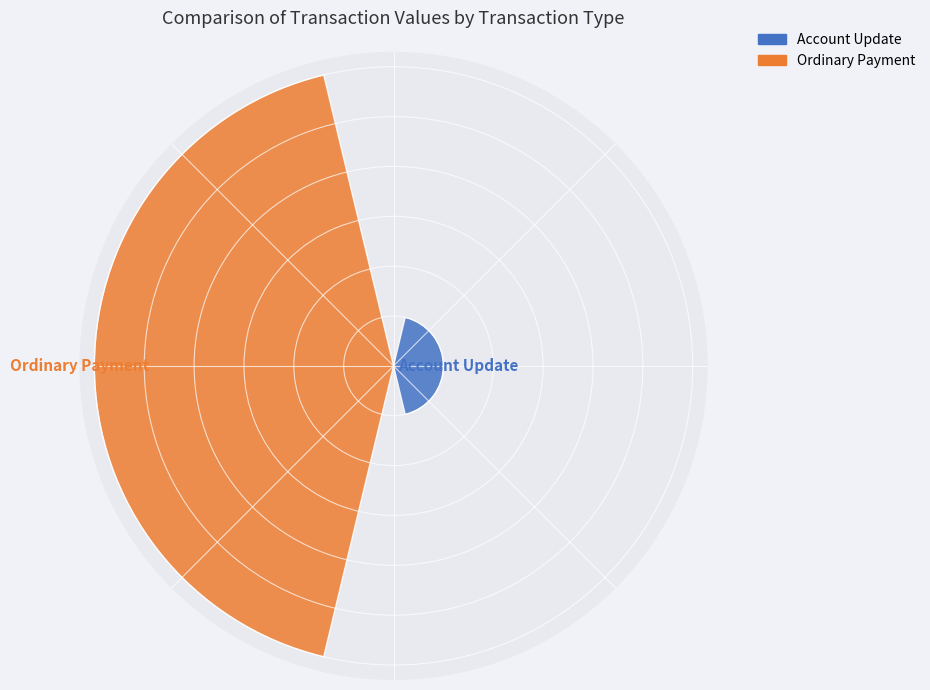

Does the chart contain any negative values?

No